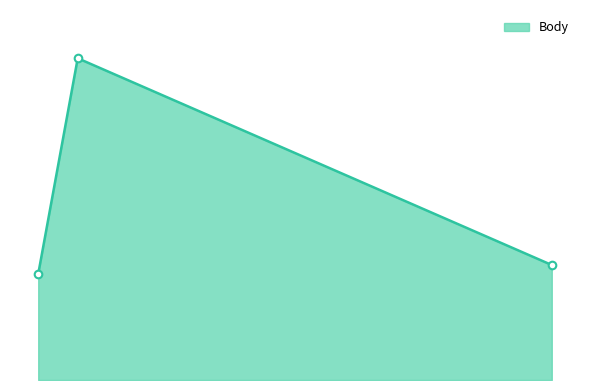

Is this an area chart (filled region under the line)?

Yes